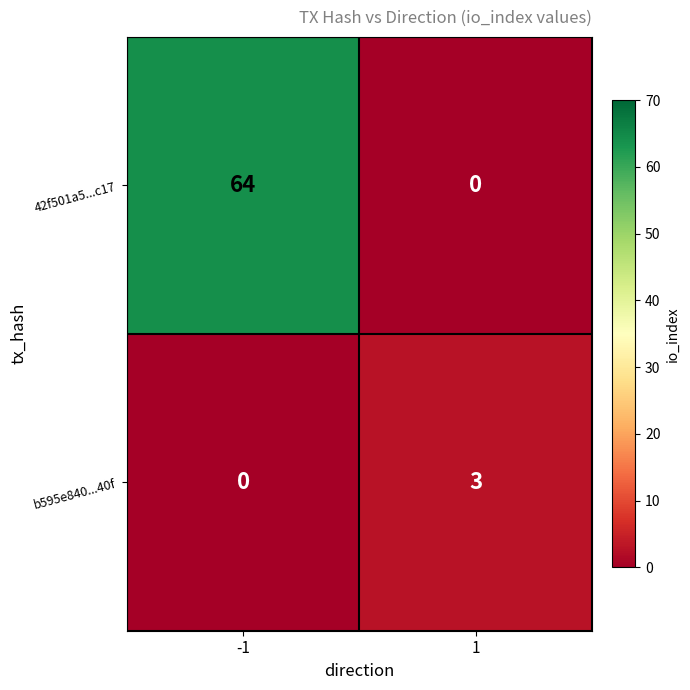

Which series has the largest range (max minus min)?

42f501a5...c17